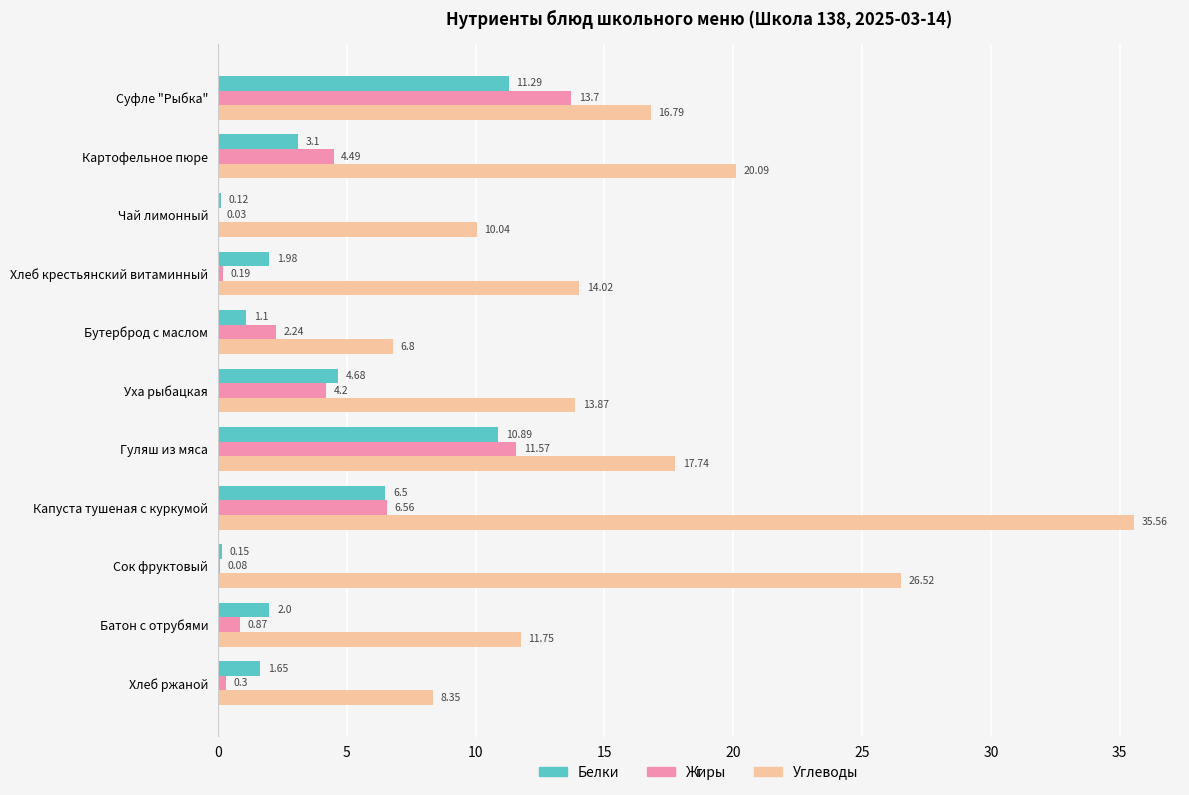

Which series changed the most between Суфле "Рыбка" and Бутерброд с маслом?

Жиры